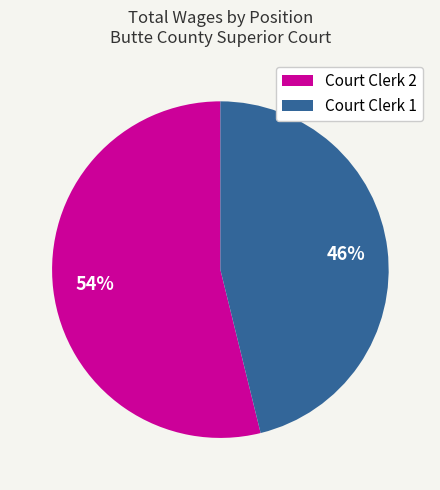

Which slice is the smallest?

Court Clerk 1